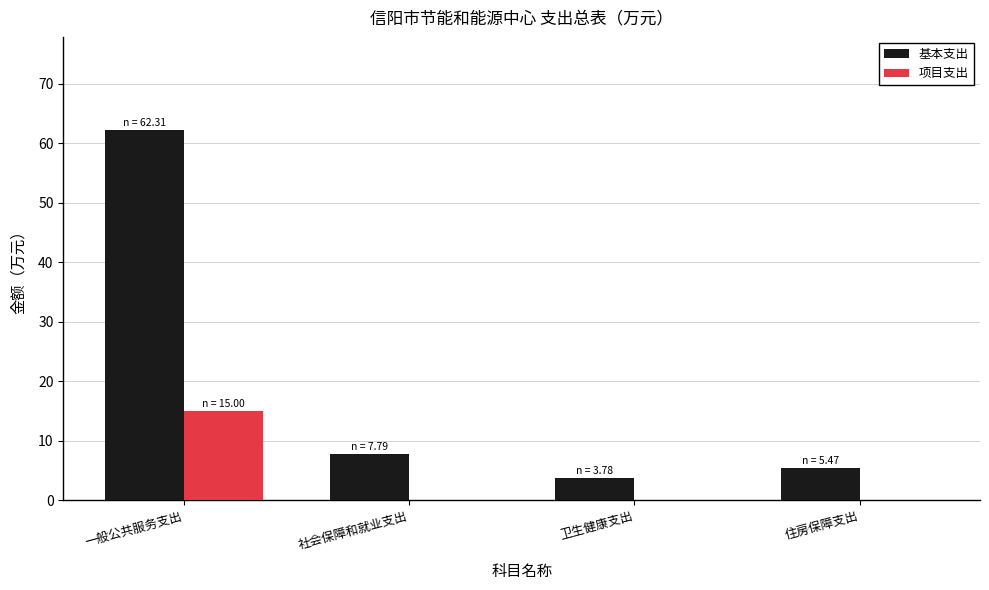

At which category is the sum across all series the highest?

一般公共服务支出